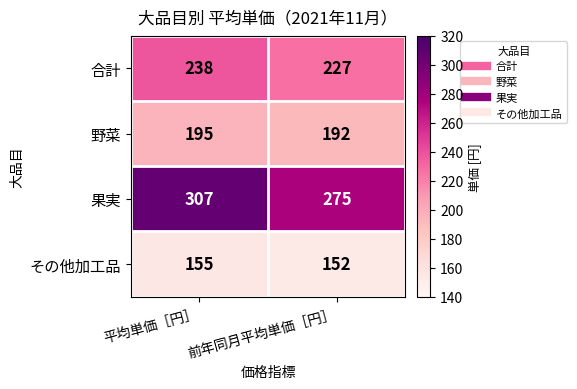

Reading left to right, what are all the values shown in this chart?

合計: 238	227
野菜: 195	192
果実: 307	275
その他加工品: 155	152